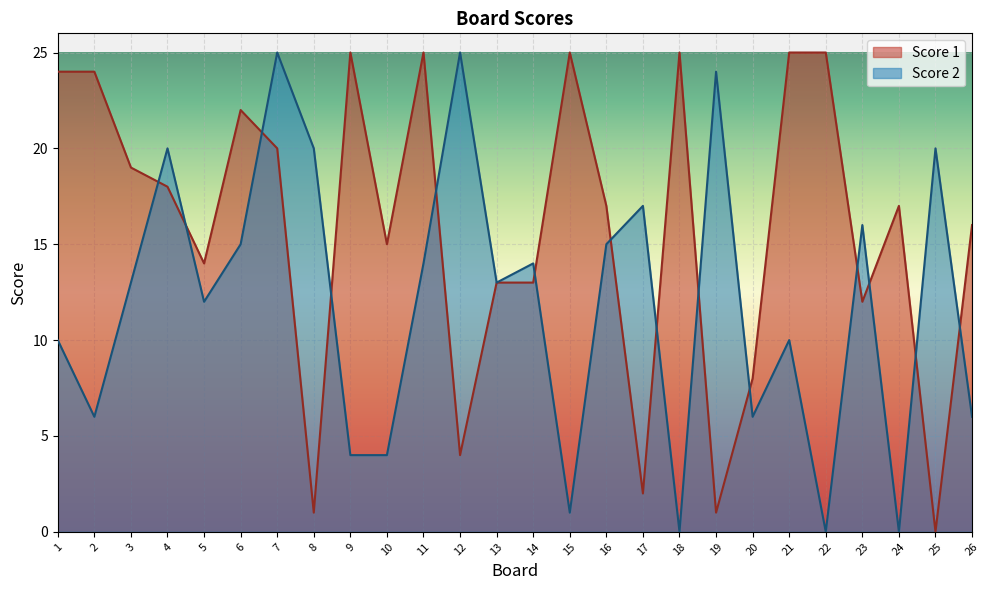

Reading left to right, transcribe all the data shown in this chart.

Score 1: 24	24	19	18	14	22	20	1	25	15	25	4	13	13	25	17	2	25	1	8	25	25	12	17	0	16
Score 2: 10	6	13	20	12	15	25	20	4	4	14	25	13	14	1	15	17	0	24	6	10	0	16	0	20	6